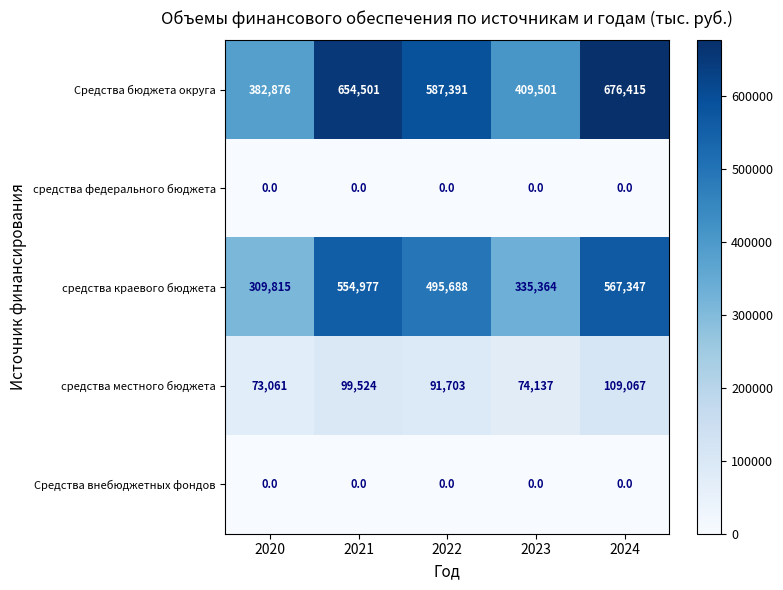

Reading left to right, list all the values displayed in this chart.

Средства бюджета округа: 382876	654501	587391	409501	676415
средства федерального бюджета: 0	0	0	0	0
средства краевого бюджета: 309815	554977	495688	335364	567347
средства местного бюджета: 73061	99524	91703	74137	109067
Средства внебюджетных фондов: 0	0	0	0	0